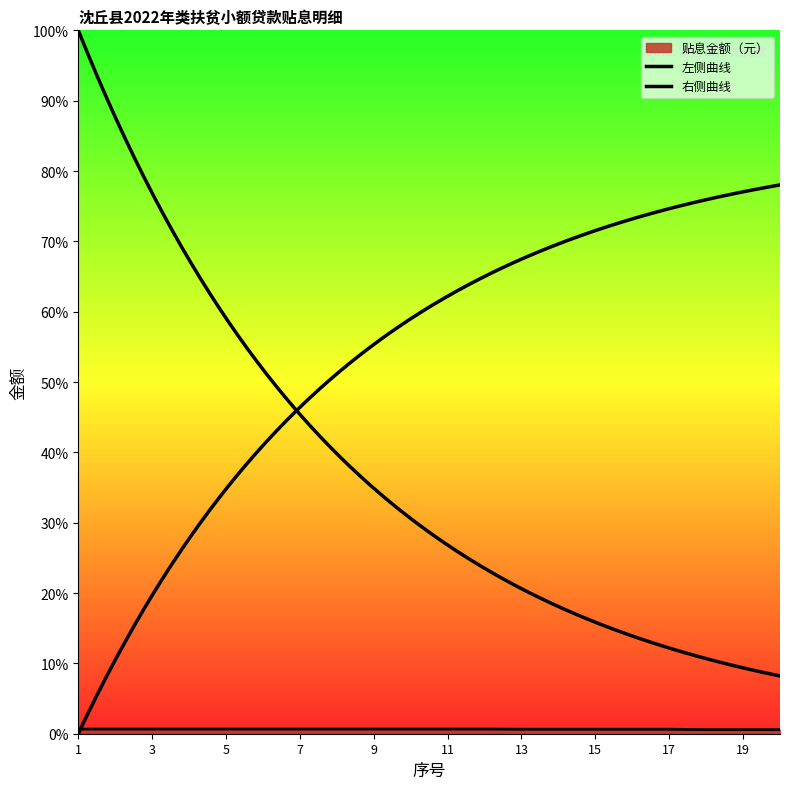

What is the difference between the maximum and minimum values?

0.3